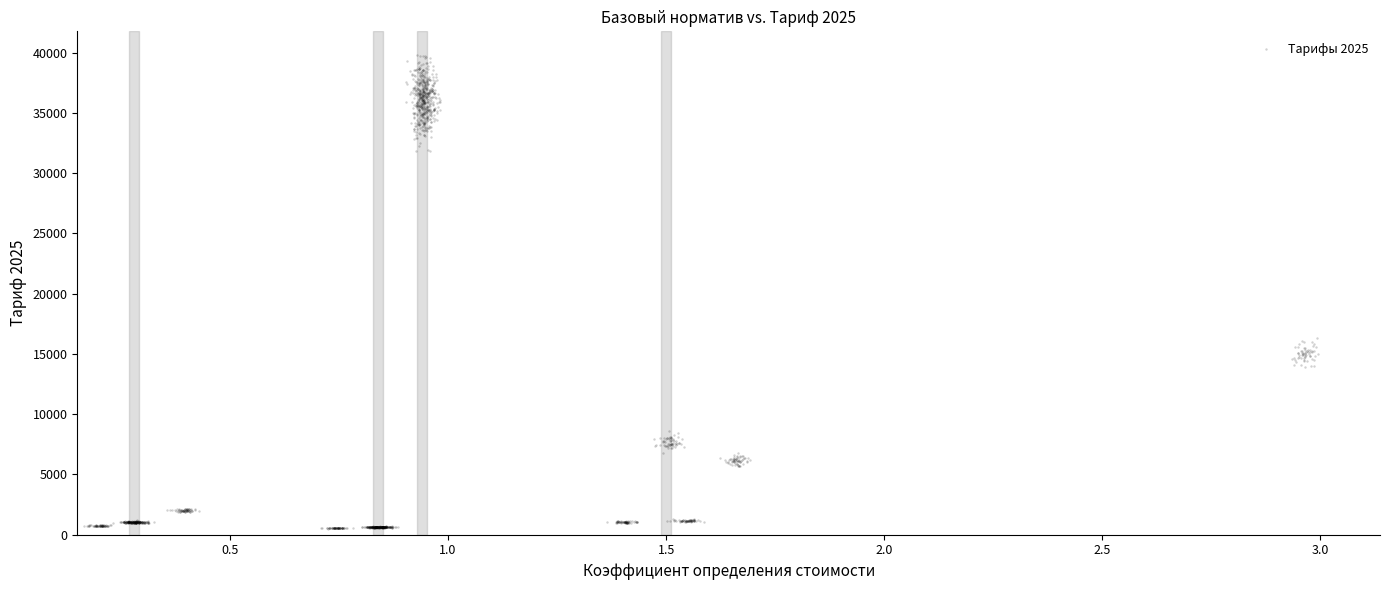

What is the range of Y values (max minus min)?

39289.6